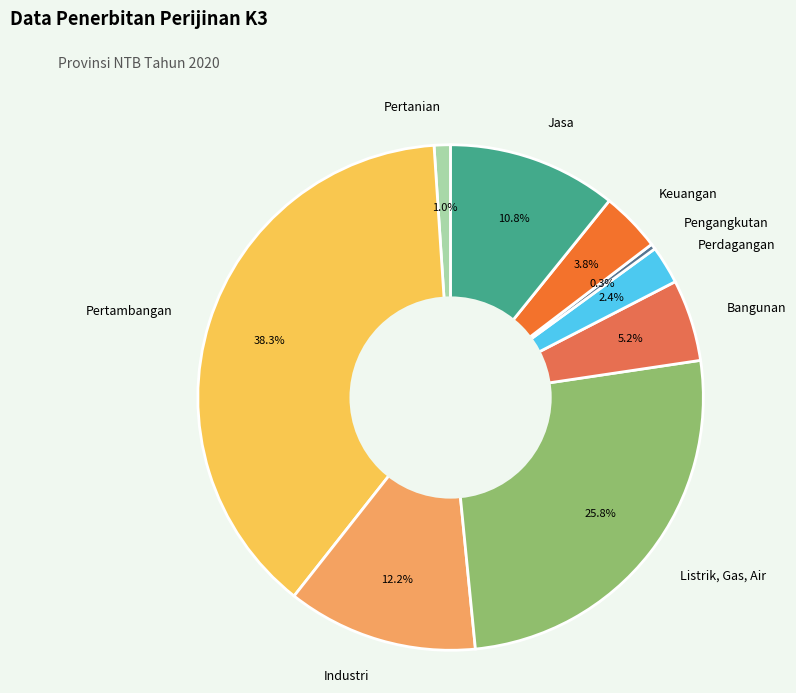

How many slices are in this pie chart?

9